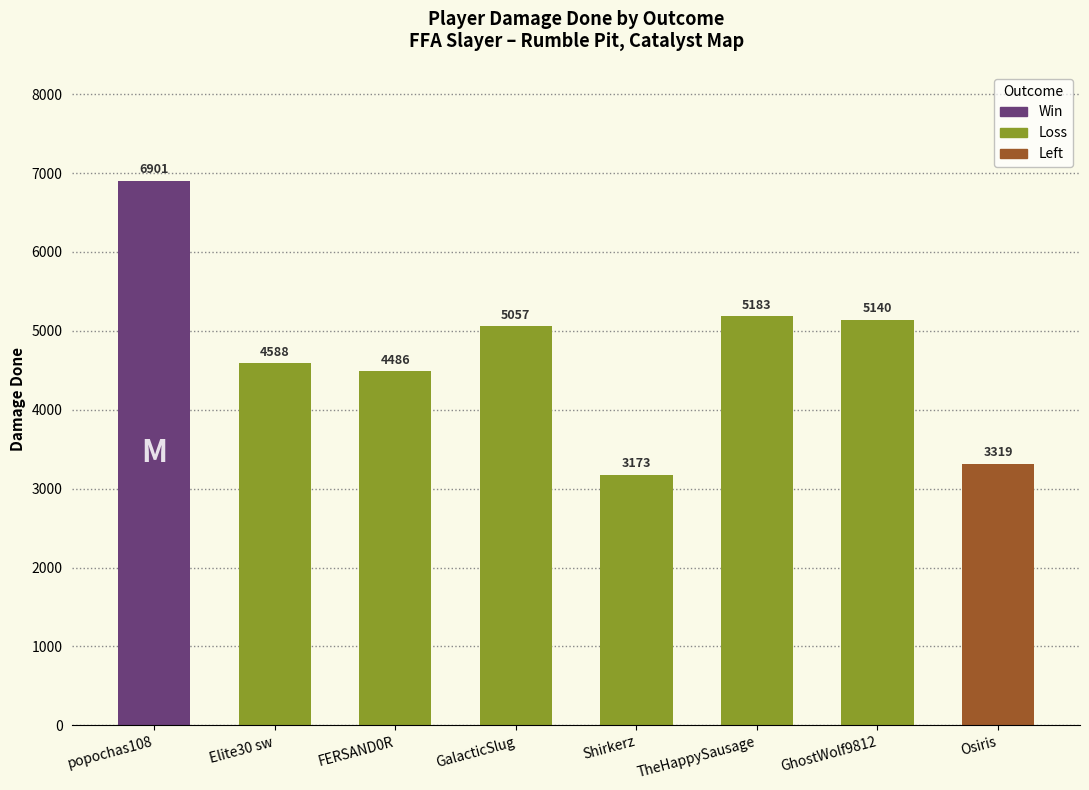

Count the number of categories in the chart.

8